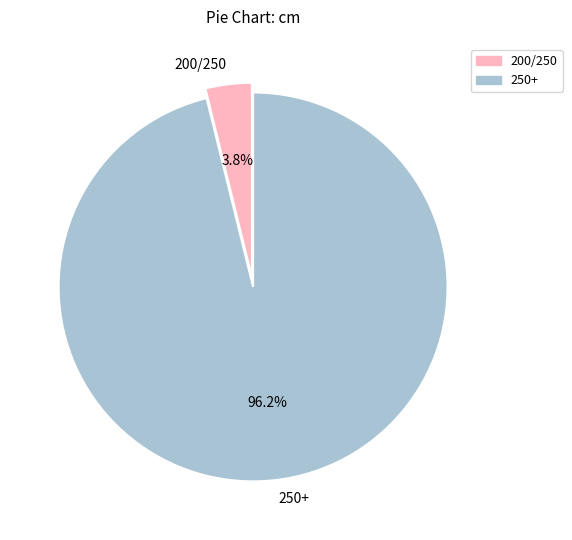

The 250+ slice represents 96% of the pie. True or false?

True